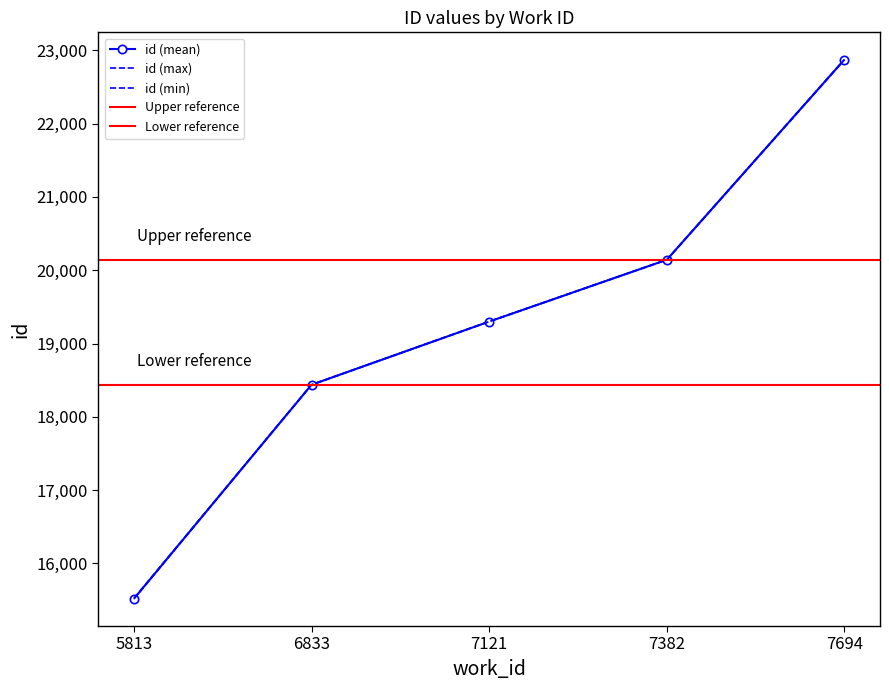

What is the smallest value displayed?

15515